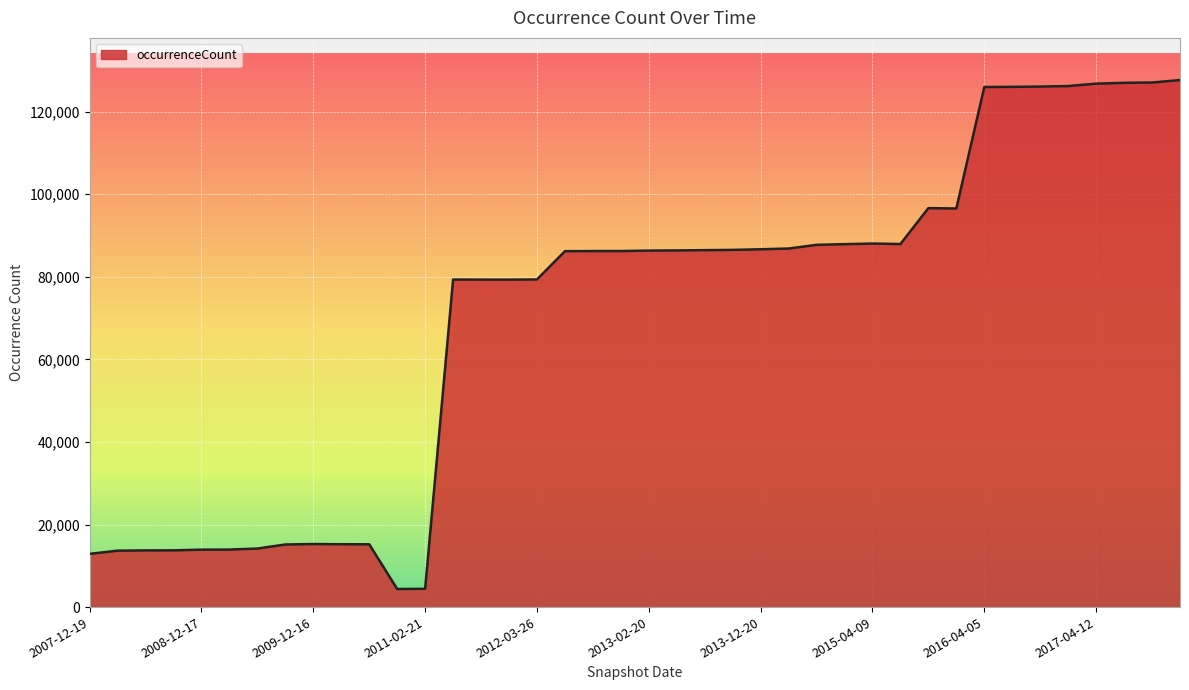

How many lines are shown in the chart?

1